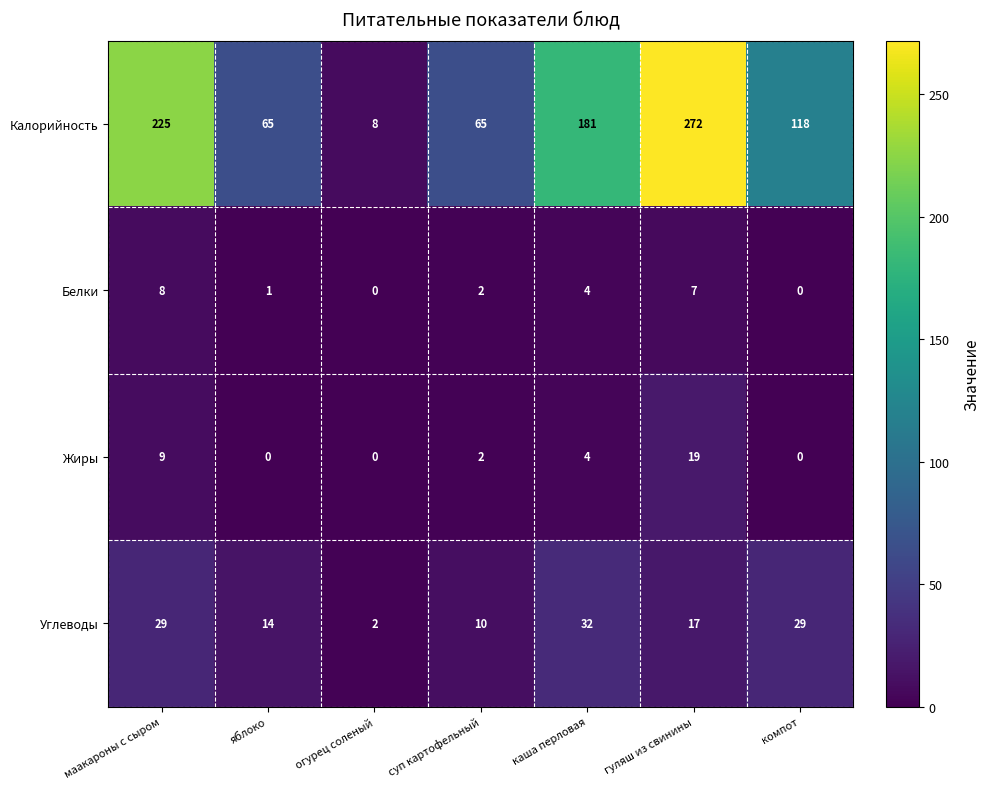

Count the number of data series in this chart.

4